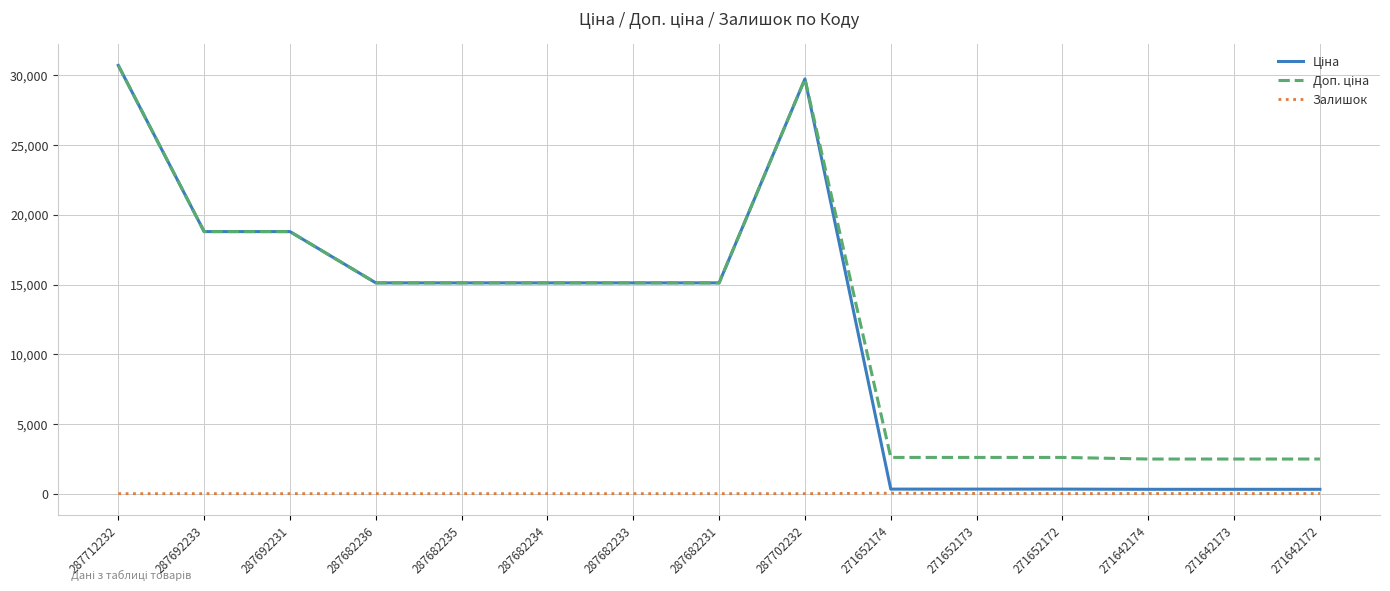

What is the total value across all series at 287692231?

37593.6